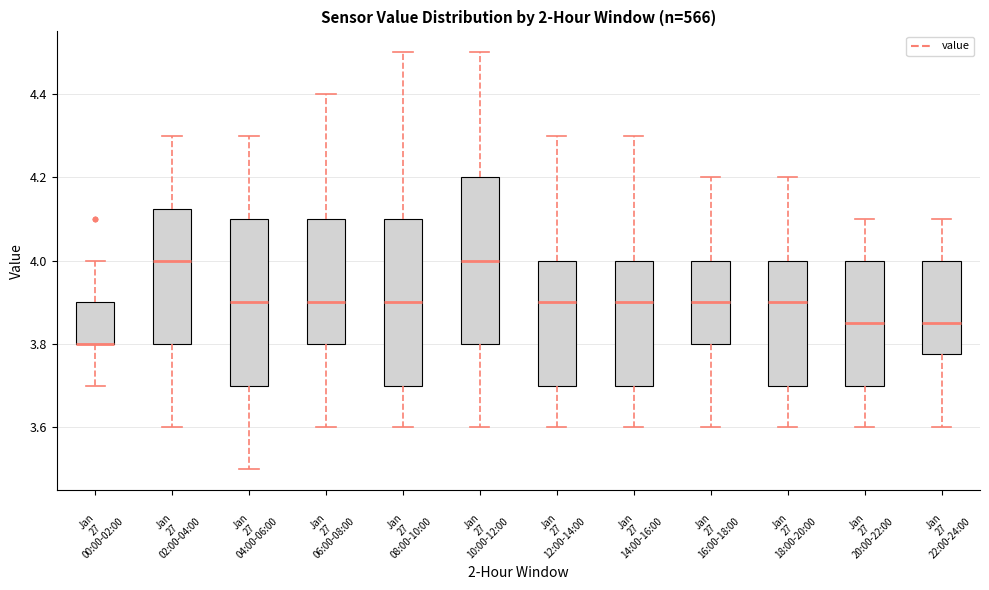

Reading left to right, transcribe this box plot: for each box, give where its median line is, the range the box spans, and where its two whiskers end, as read against the y-axis. The values are not printed on the chart, so give them approximately, as read against the axis.

Jan 27 00:00-02:00: median 3.80 (drawn on the box's lower edge), box 3.80 to 3.90, whiskers 3.70 to 4.00
Jan 27 02:00-04:00: median 4.00, box 3.80 to 4.12, whiskers 3.60 to 4.30
Jan 27 04:00-06:00: median 3.90, box 3.70 to 4.10, whiskers 3.50 to 4.30
Jan 27 06:00-08:00: median 3.90, box 3.80 to 4.10, whiskers 3.60 to 4.40
Jan 27 08:00-10:00: median 3.90, box 3.70 to 4.10, whiskers 3.60 to 4.50
Jan 27 10:00-12:00: median 4.00, box 3.80 to 4.20, whiskers 3.60 to 4.50
Jan 27 12:00-14:00: median 3.90, box 3.70 to 4.00, whiskers 3.60 to 4.30
Jan 27 14:00-16:00: median 3.90, box 3.70 to 4.00, whiskers 3.60 to 4.30
Jan 27 16:00-18:00: median 3.90, box 3.80 to 4.00, whiskers 3.60 to 4.20
Jan 27 18:00-20:00: median 3.90, box 3.70 to 4.00, whiskers 3.60 to 4.20
Jan 27 20:00-22:00: median 3.86, box 3.70 to 4.00, whiskers 3.60 to 4.10
Jan 27 22:00-24:00: median 3.86, box 3.78 to 4.00, whiskers 3.60 to 4.10